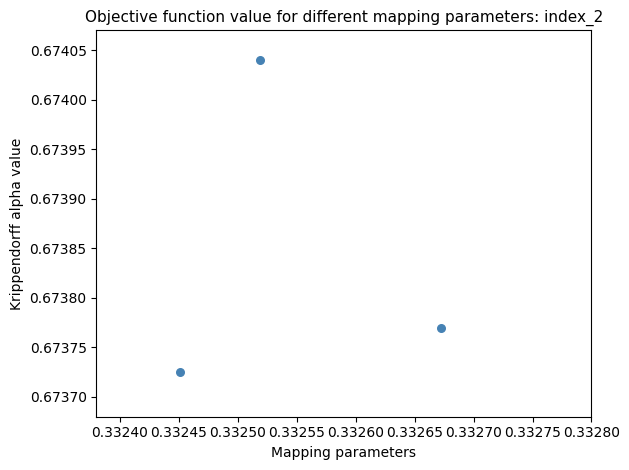

What is the average X value?

0.3